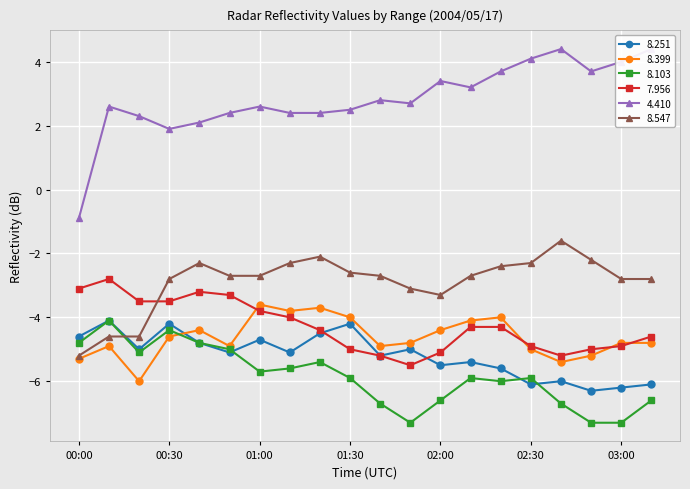

What is the difference between the maximum and second lowest values in the   4.410 series?

2.5